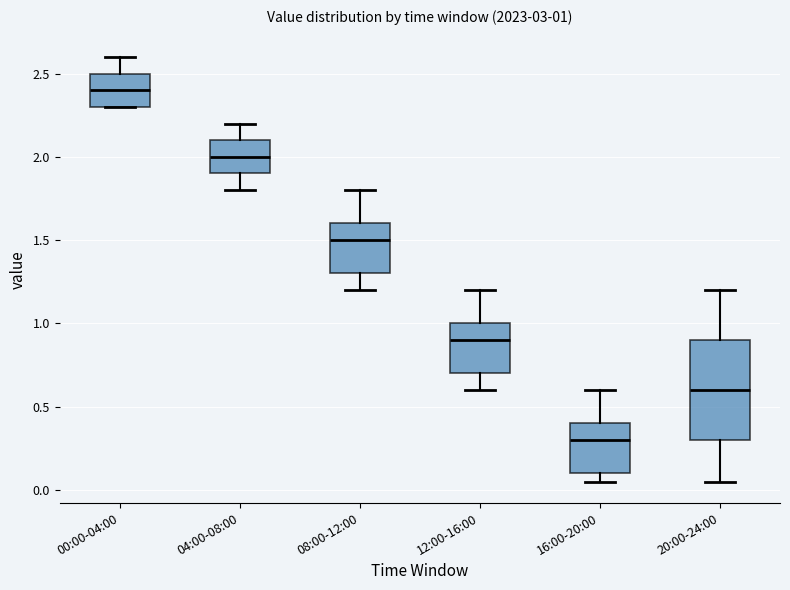

Which box has the highest median line?

00:00-04:00